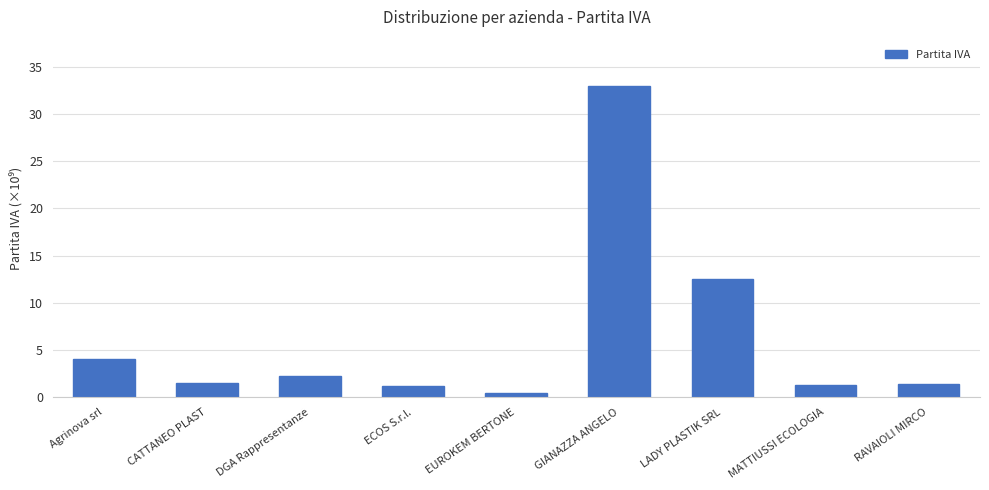

Count the number of categories in the chart.

9